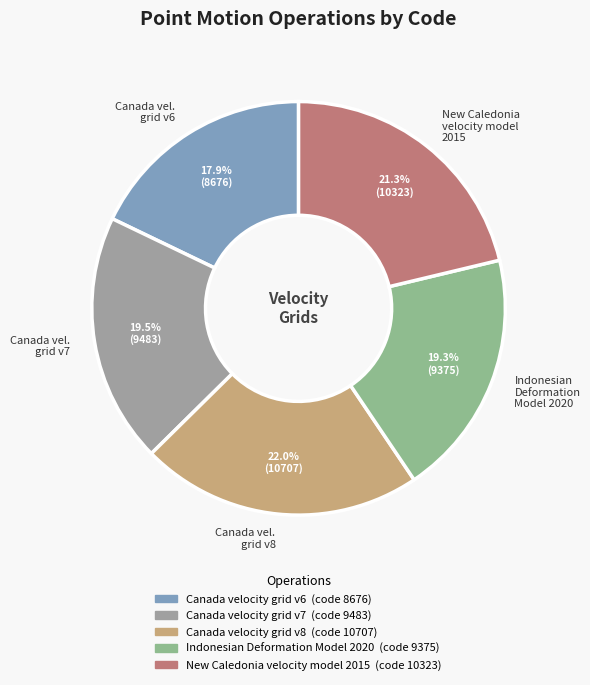

To the nearest percent, what portion does Indonesian Deformation Model 2020 represent?

19%